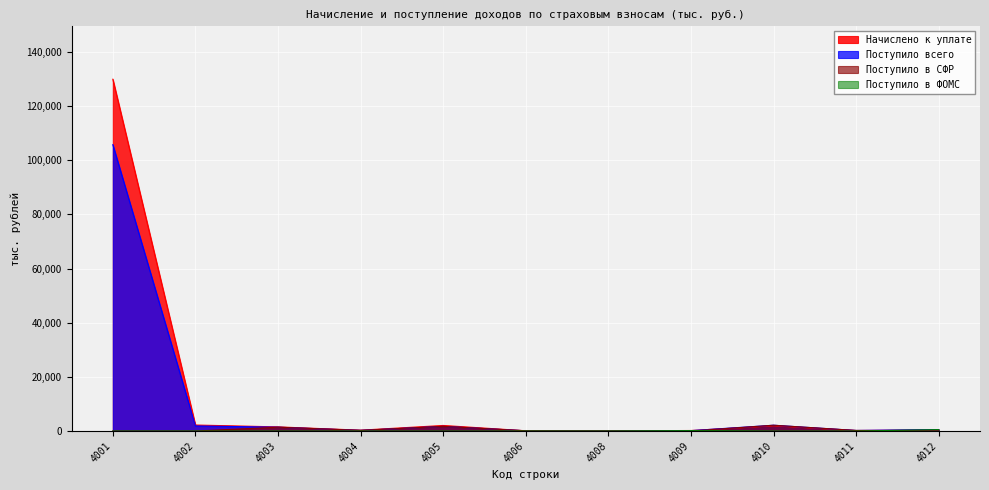

Where is Поступило всего nearest to the value 52888?

4010